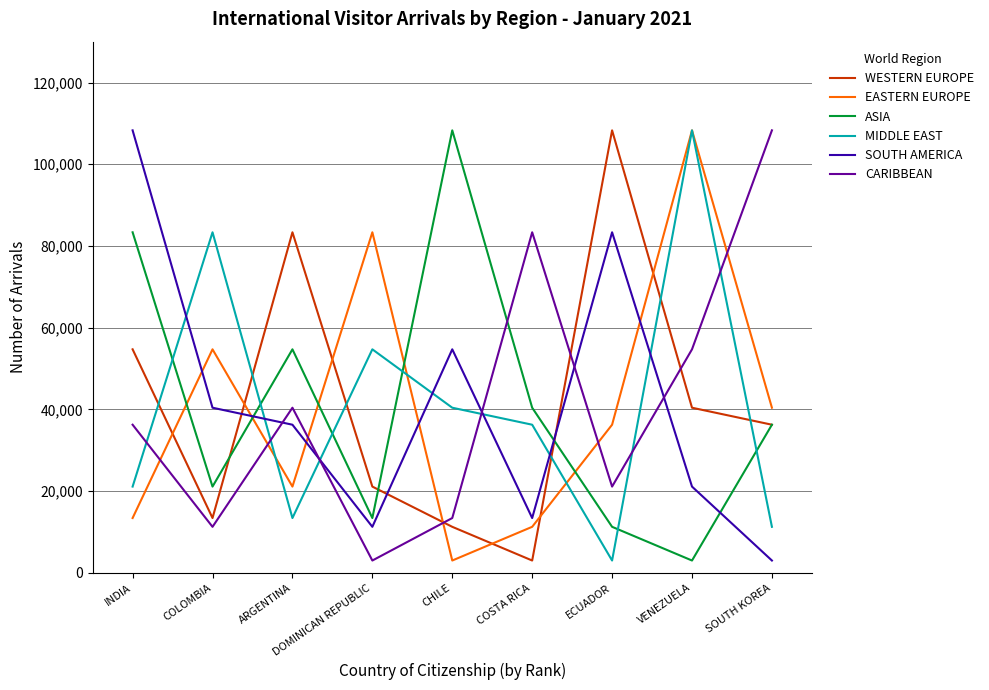

Which series ends up on top after the final intersection of WESTERN EUROPE and CARIBBEAN?

CARIBBEAN